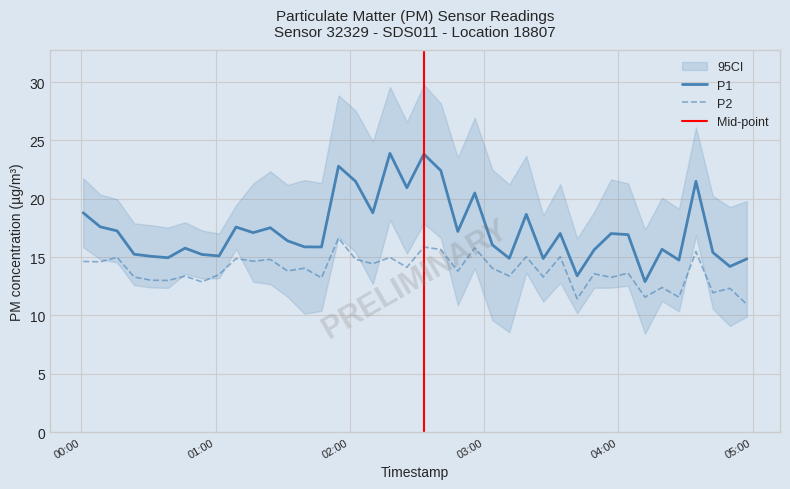

True or false: P1 and P2 intersect in this chart.

False